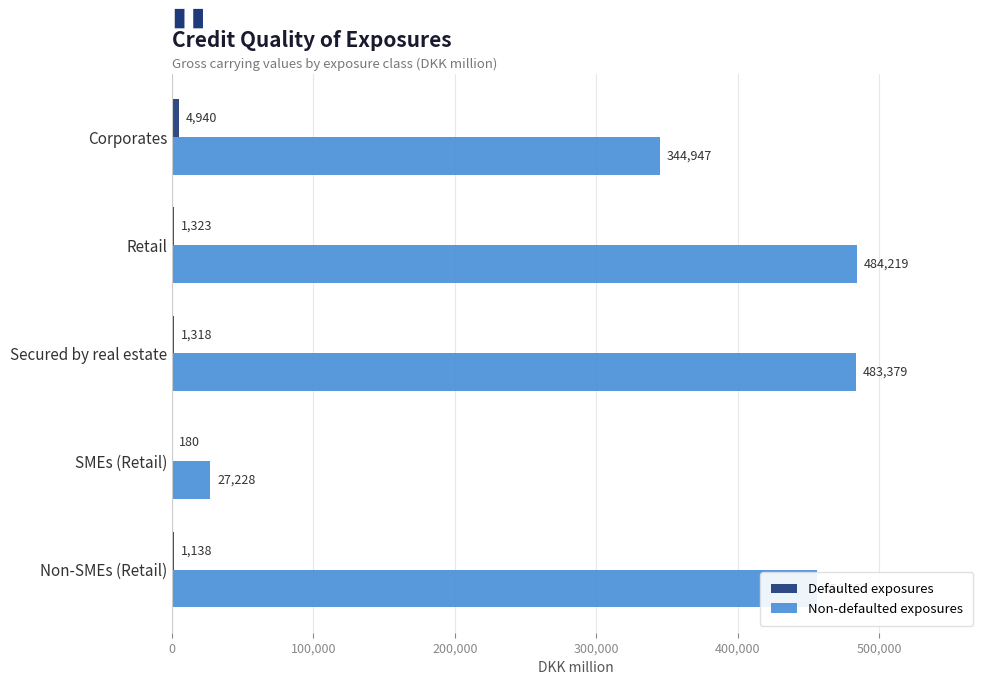

Which label corresponds to the largest value in the chart?

Retail